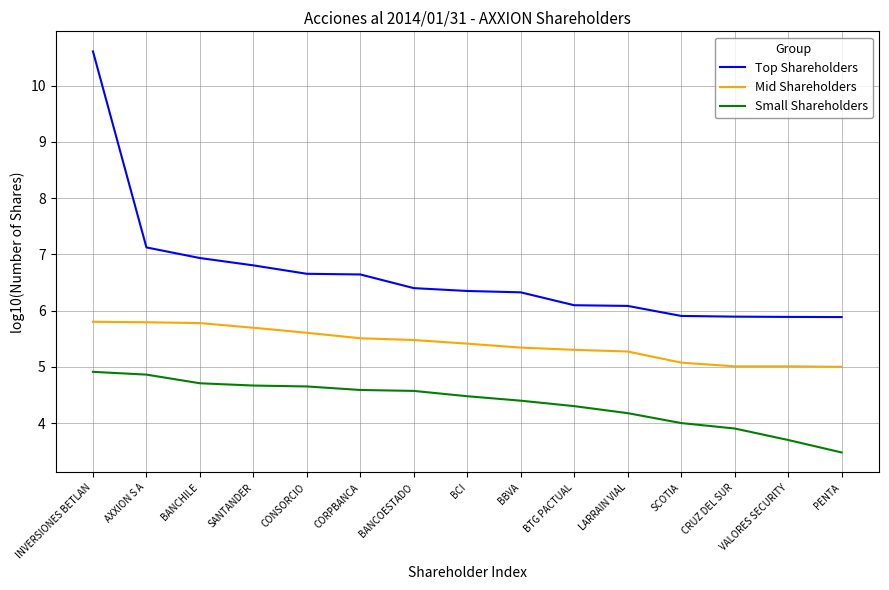

True or false: Small Shareholders and Top Shareholders intersect in this chart.

False